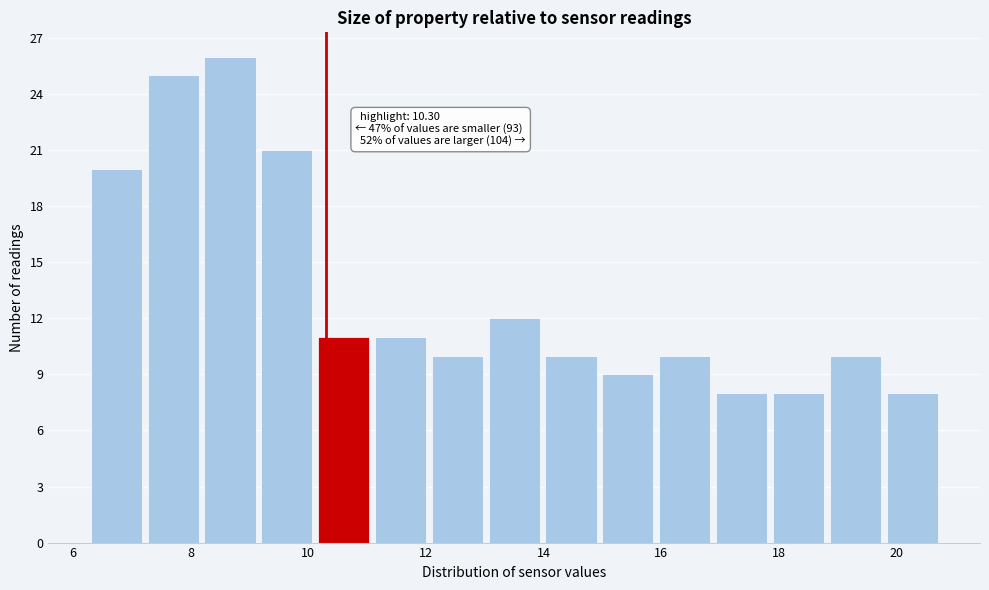

Which range on the x-axis has the tallest bar?

8.2 to 9.2